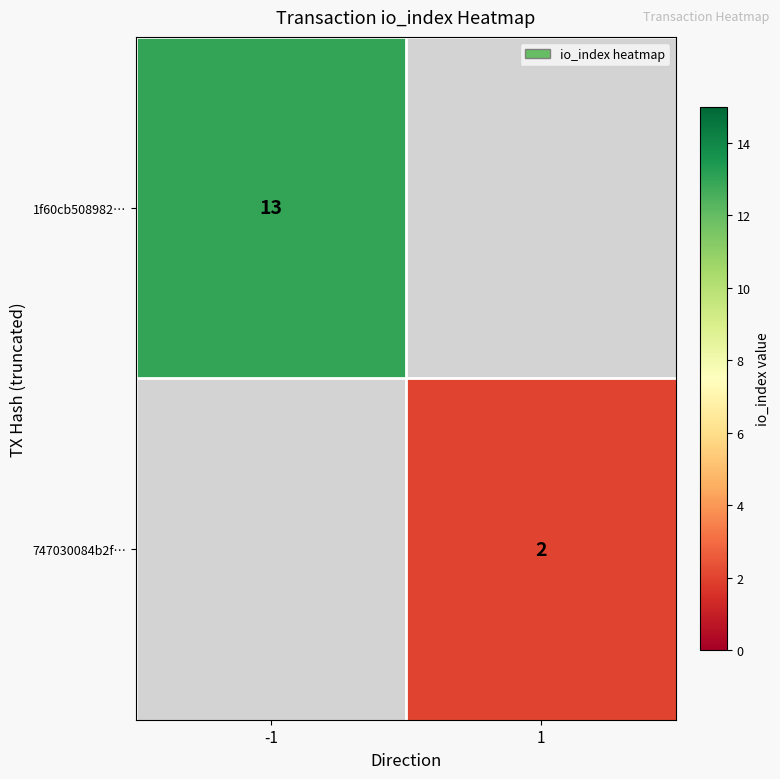

Is the value of 747030084b2f… at 1 greater than the value of 1f60cb508982… at -1?

No